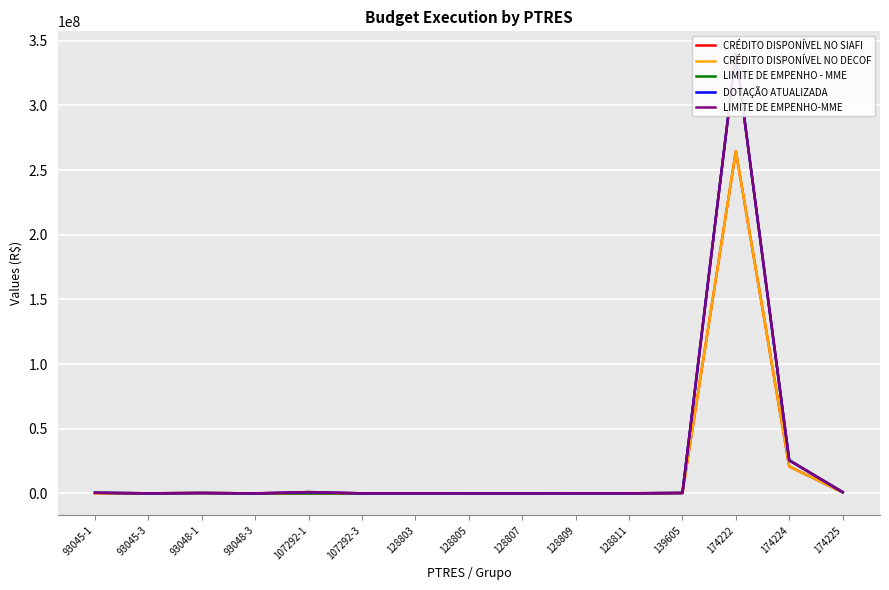

Where is CRÉDITO DISPONÍVEL NO SIAFI nearest to the value 132293366?

174224